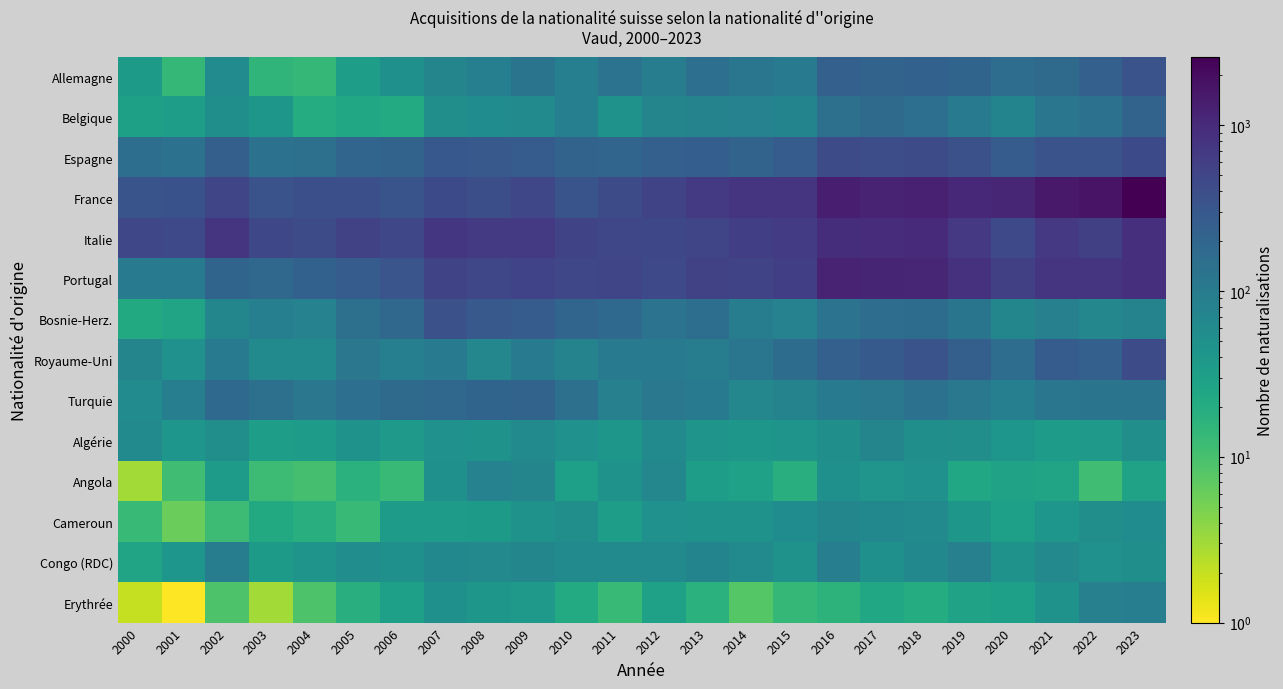

What is the total value across all series at 2014?

2761